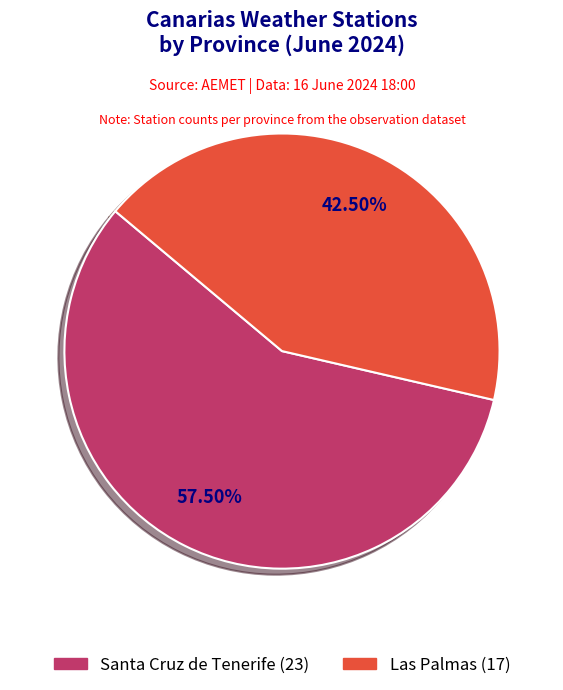

Between Santa Cruz de Tenerife and Las Palmas, which is larger?

Santa Cruz de Tenerife